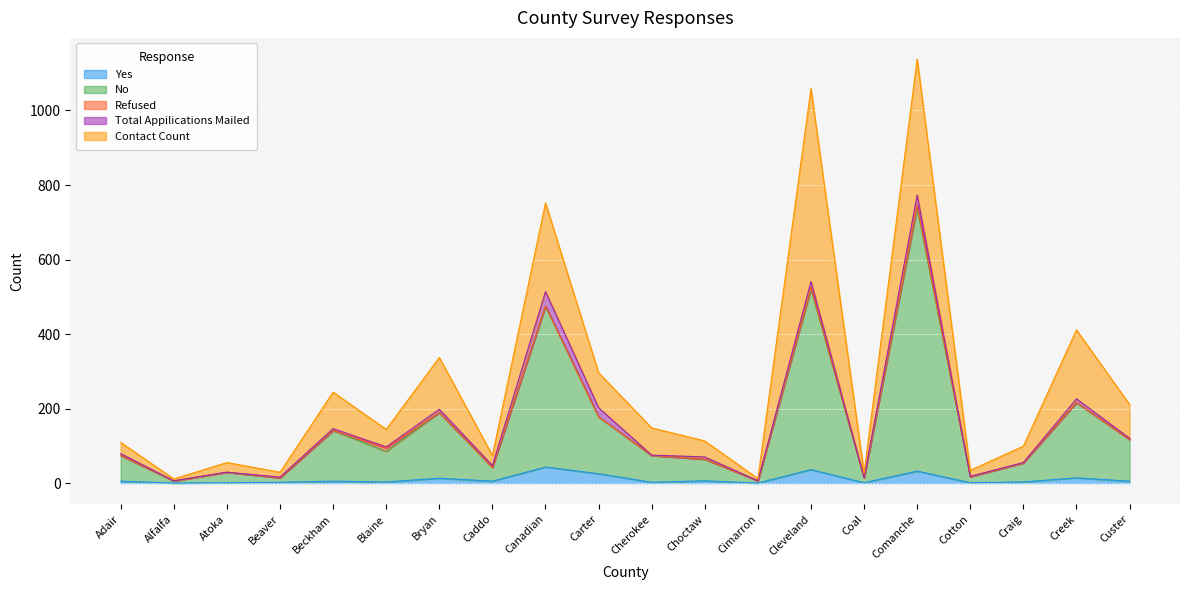

In Yes, how many points are lower than both neighbors (excluding endpoints)?

7